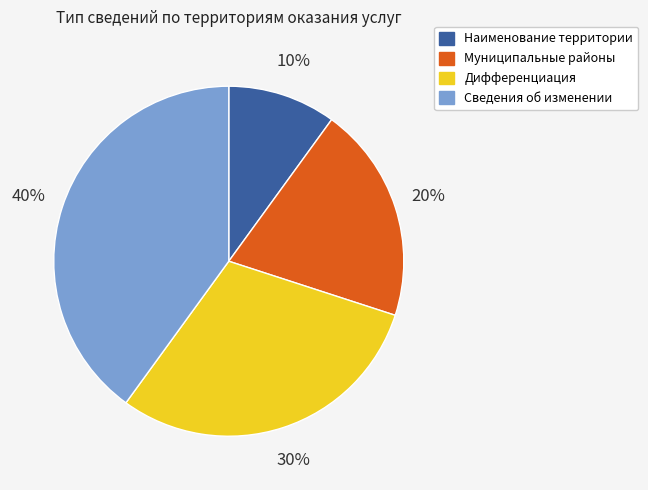

Which slice is the largest?

Сведения об изменении